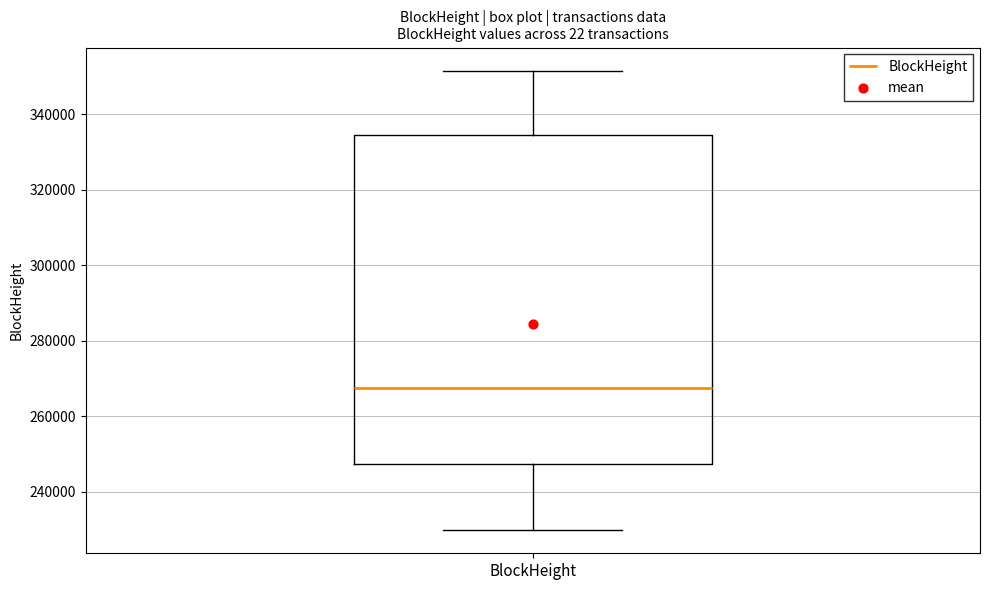

Read this box plot against the y-axis: the position of the median line, the range covered by the box, and the ends of both whiskers. The values are not printed on the chart, so give them approximately, as read against the axis.

median 268000, box 248000 to 334000, whiskers 230000 to 352000